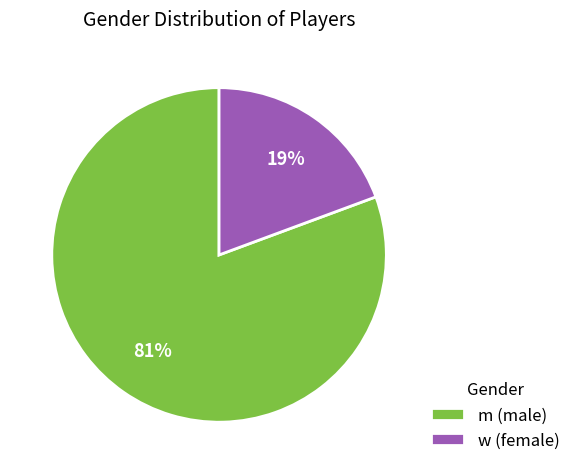

How many slices are in this pie chart?

2